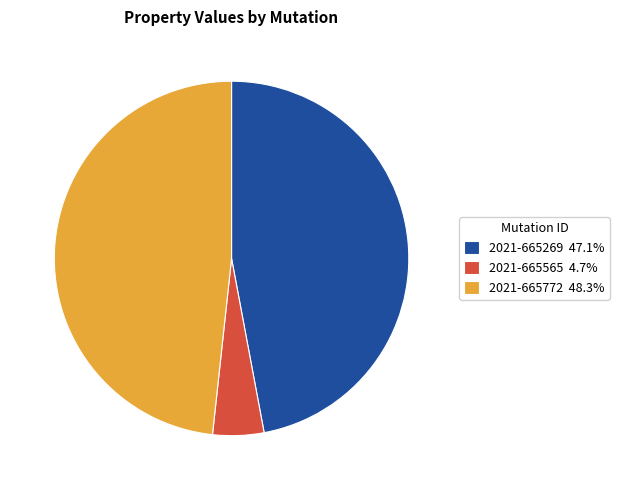

Approximately how many times larger is the value at 2021-665269 47.1% compared to 2021-665565 4.7%?

10.1